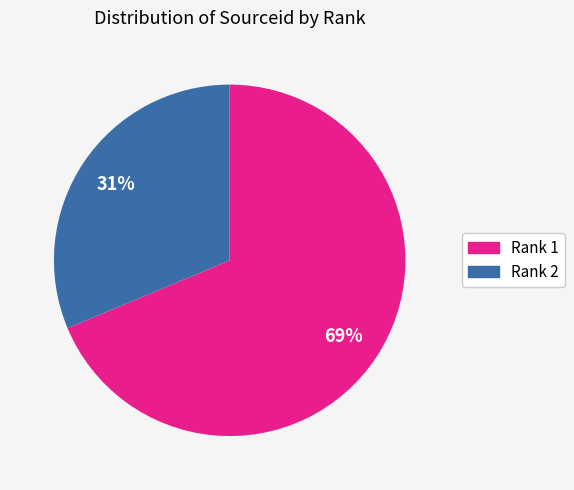

Combined, do Rank 1 and Rank 2 account for over 50%?

Yes